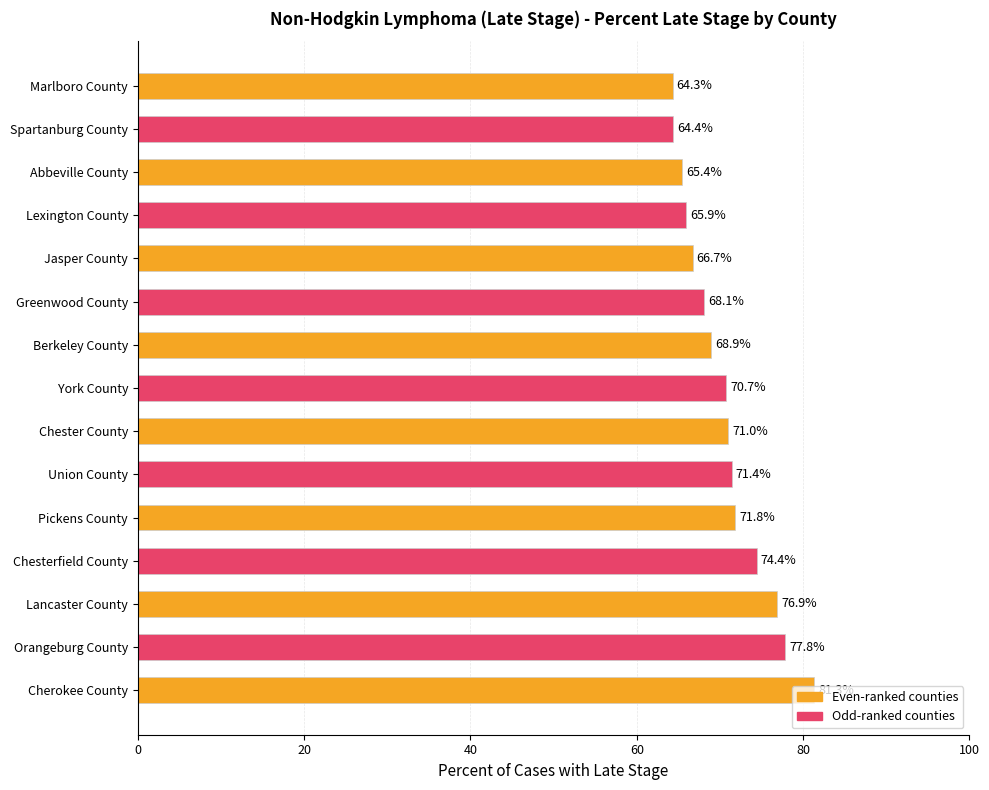

The value at Abbeville County is 45.6. True or false?

False